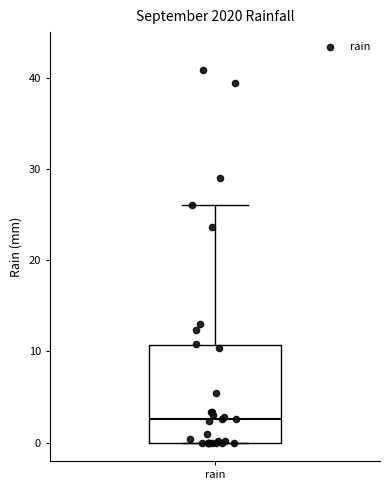

Transcribe this box plot: give where the median line is, the range the box spans, and where the two whiskers end, as read against the y-axis. The values are not printed on the chart, so give them approximately, as read against the axis.

median 3, box 0 to 11, whiskers 0 to 26